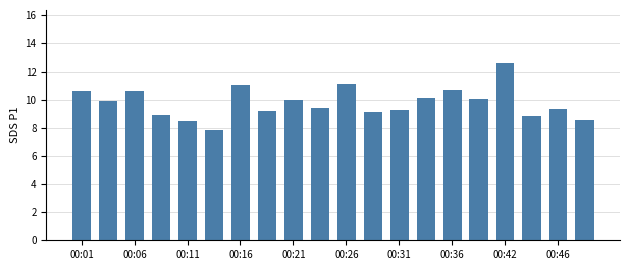

What is the greatest value displayed?

12.6